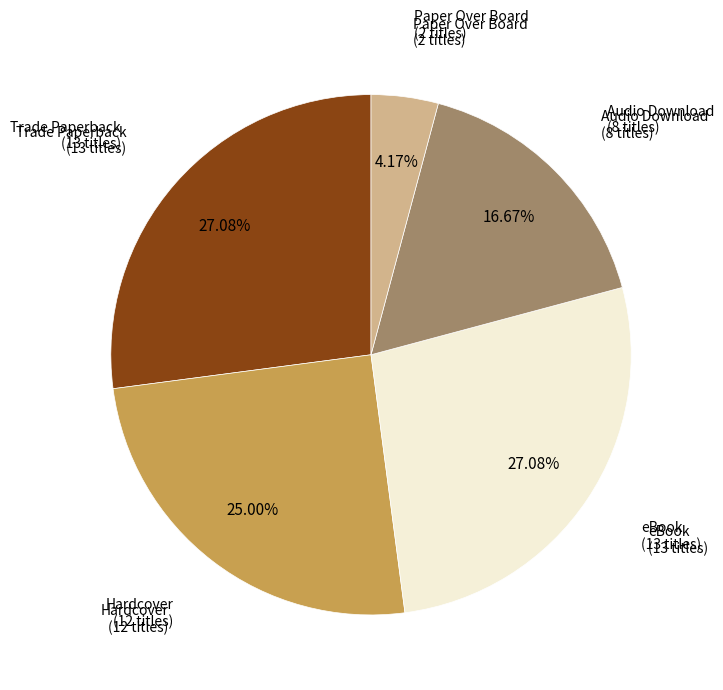

Is there any slice that represents more than half of the pie?

No